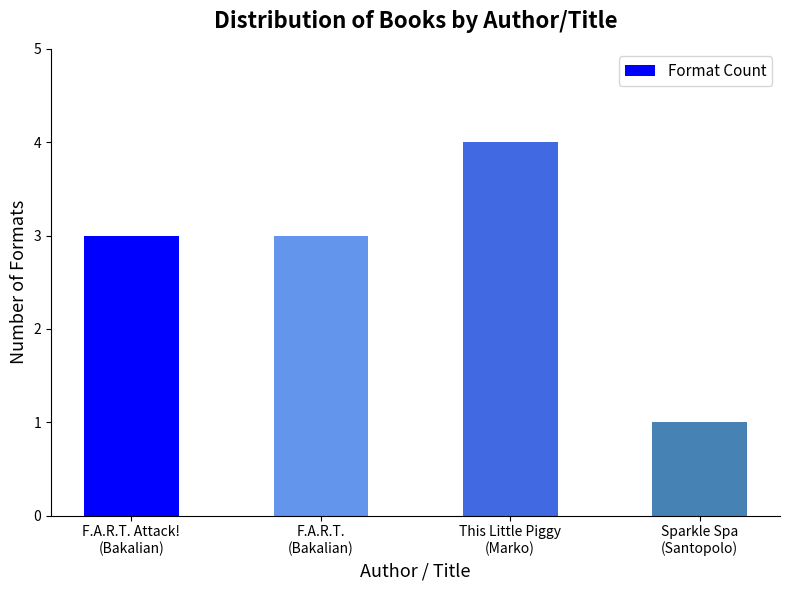

What is the sum of the values at This Little Piggy
(Marko) and Sparkle Spa
(Santopolo)?

5